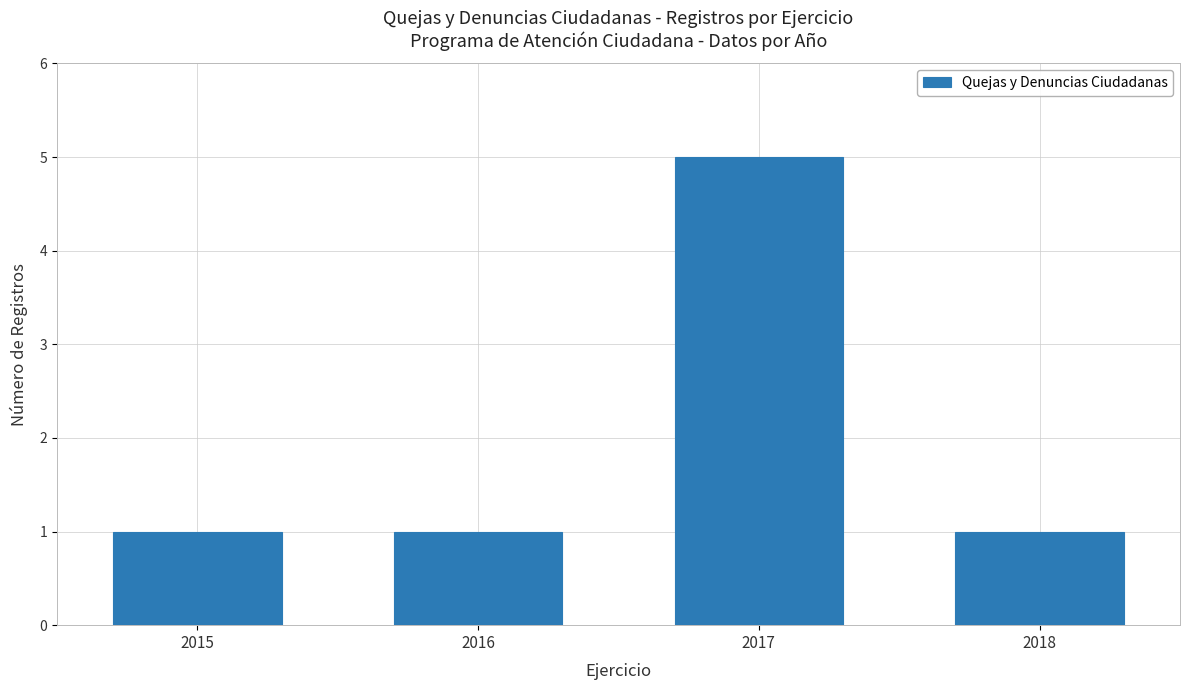

Which has a higher value, 2018 or 2017?

2017